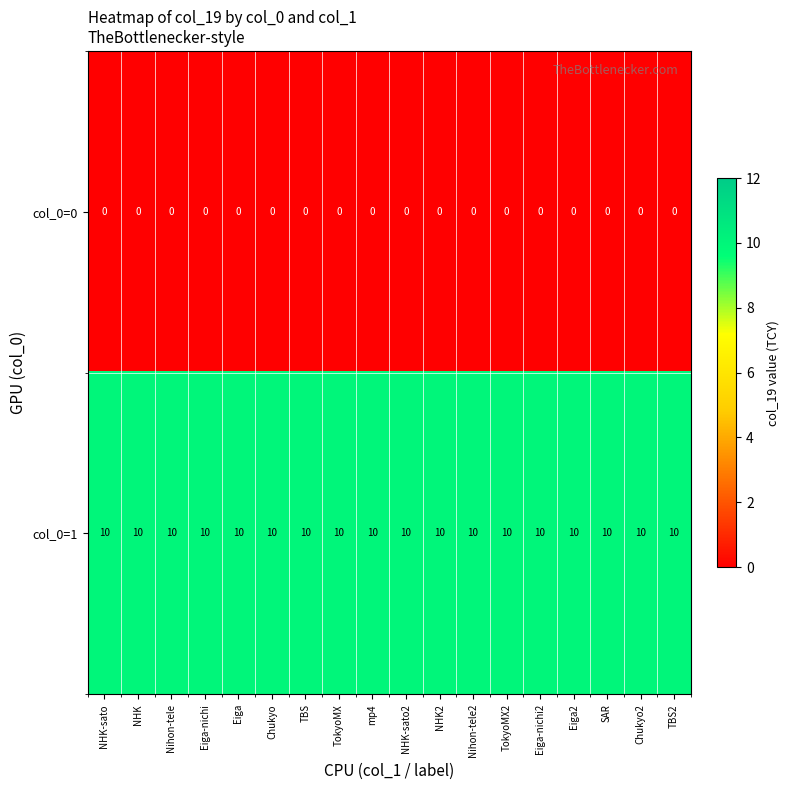

What is the maximum value for col_0=1?

10